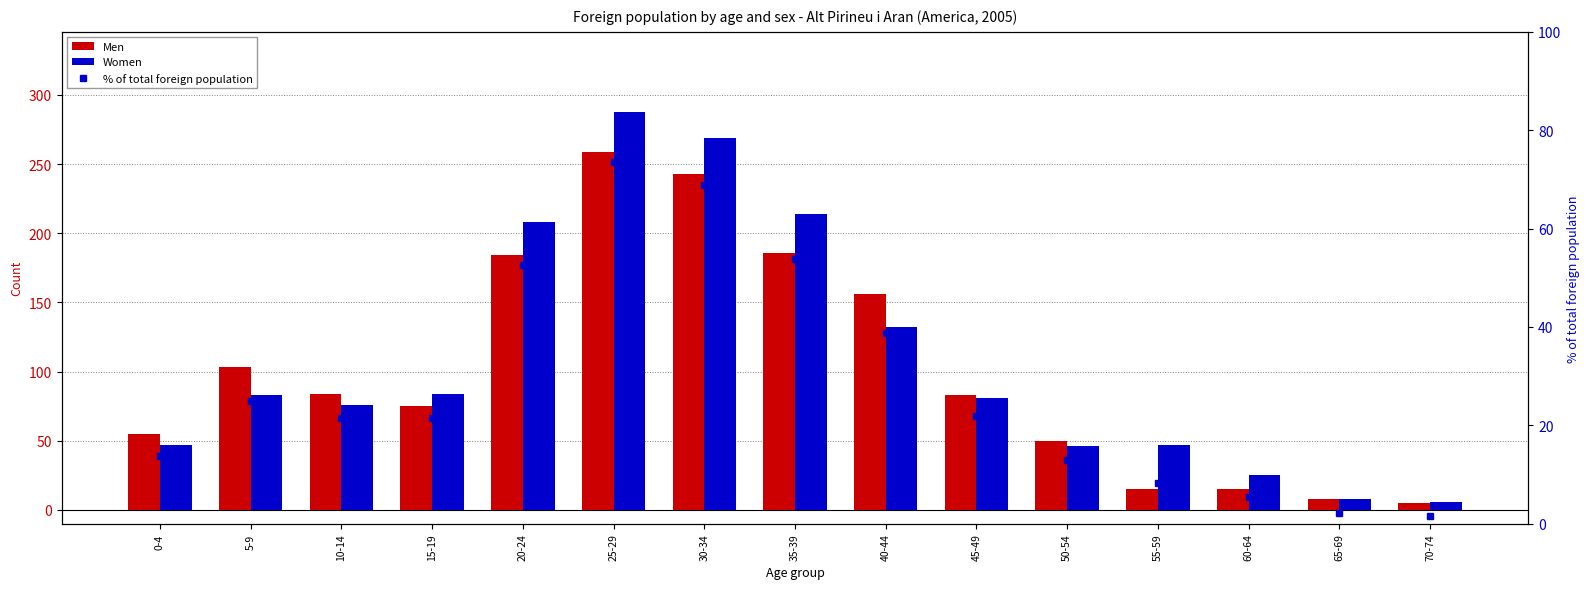

At which category is the sum across all series the highest?

25-29